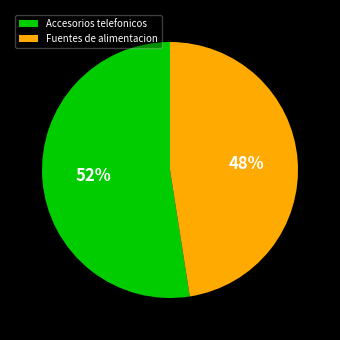

Rank the categories by value from lowest to highest.

Fuentes de alimentacion, Accesorios telefonicos